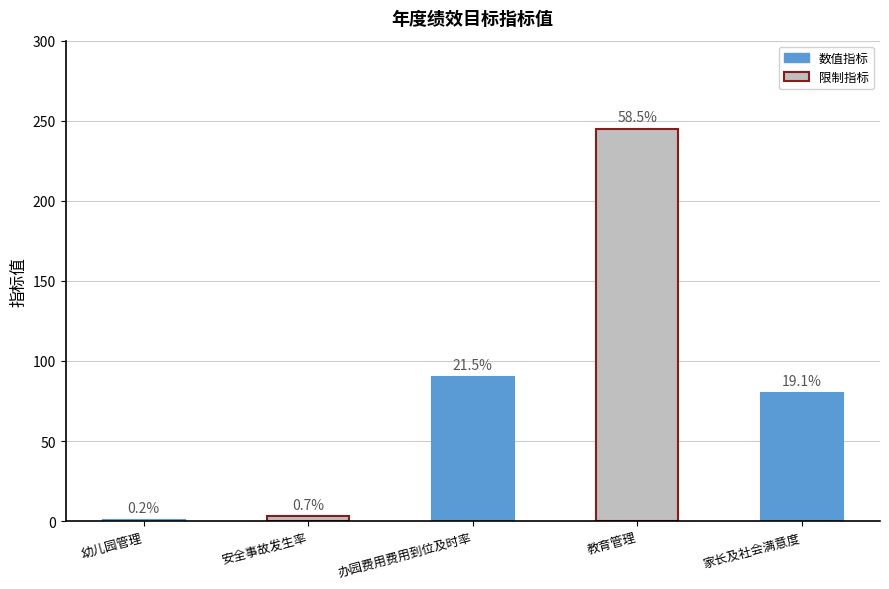

What value does the data have at 办园费用费用到位及时率, to the nearest 5?

90